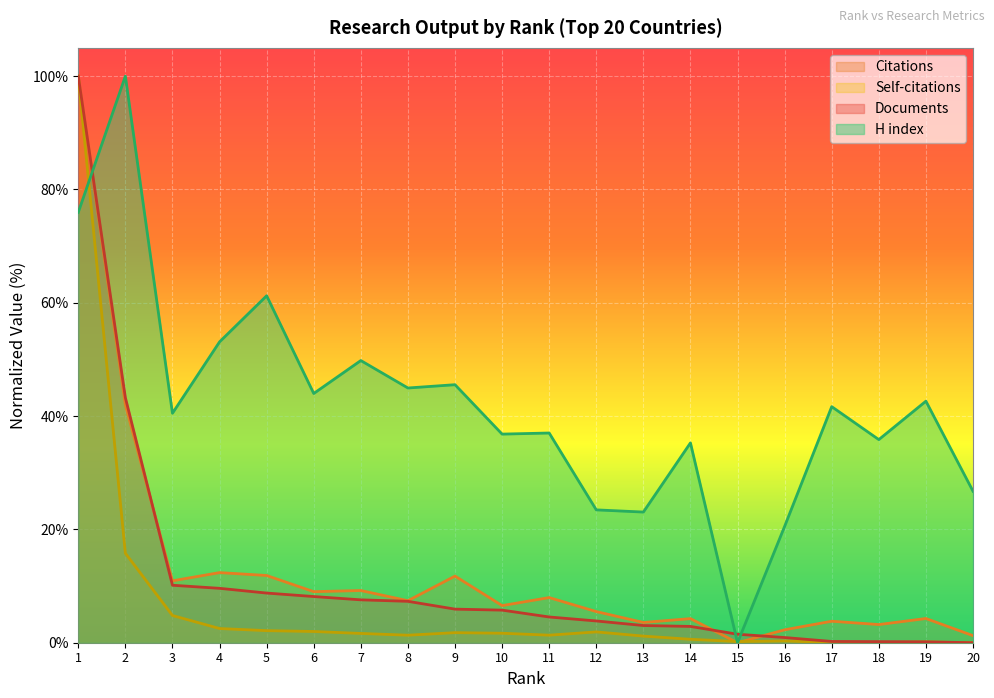

What is the value of the H index point at the 2nd from the left?

100.0